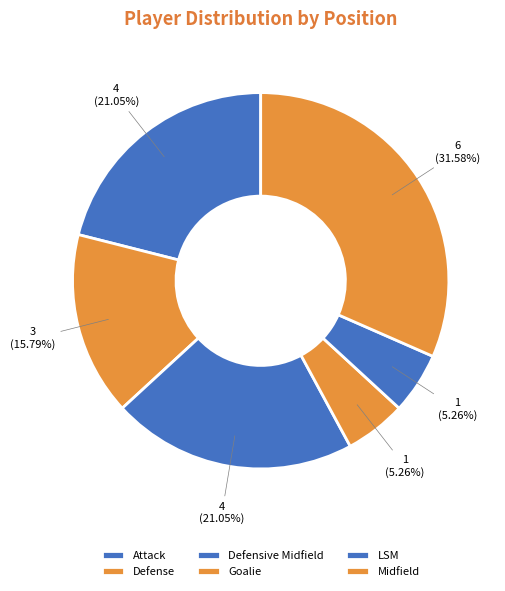

How many segments does this pie chart have?

6